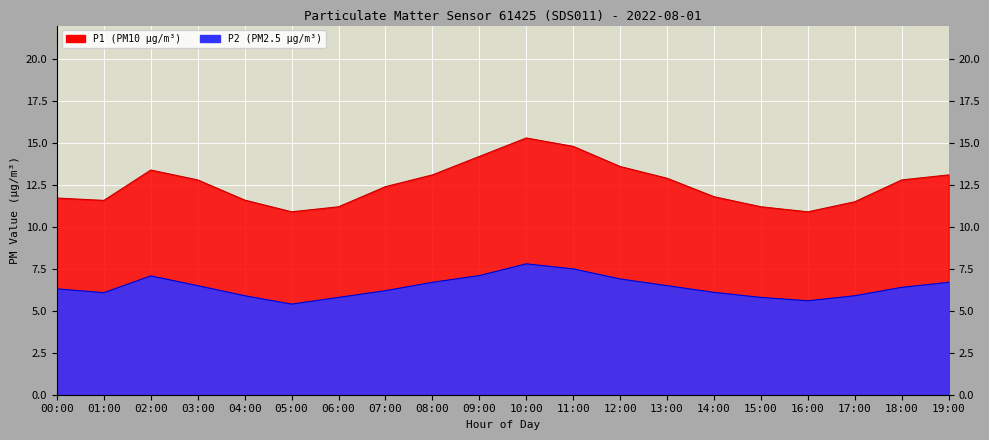

Does the chart display data point markers on the line(s)?

No